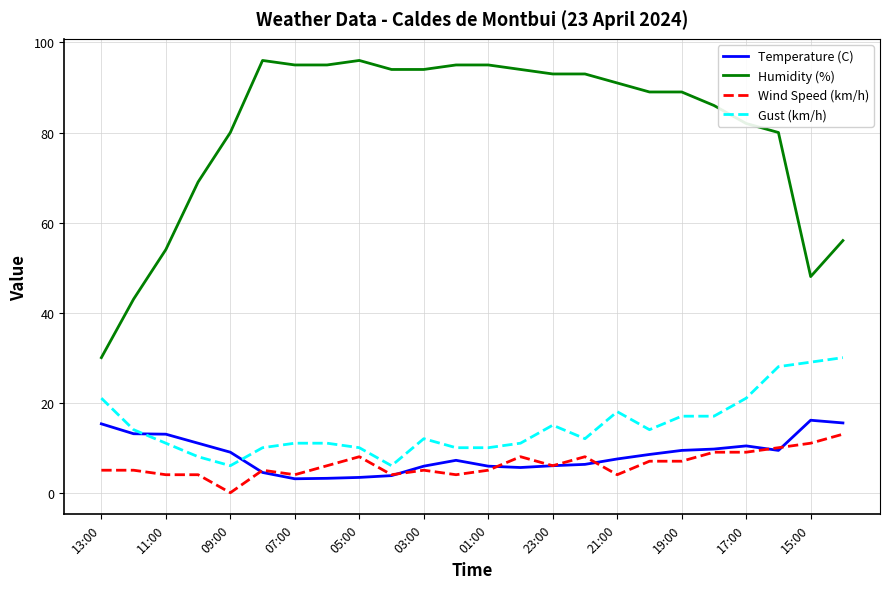

True or false: Temperature (C) and Humidity (%) cross at least once.

False